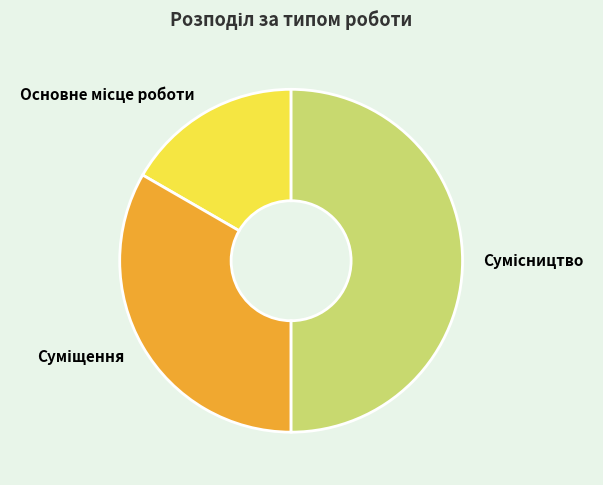

To the nearest percent, what percentage of the pie is Суміщення?

33%